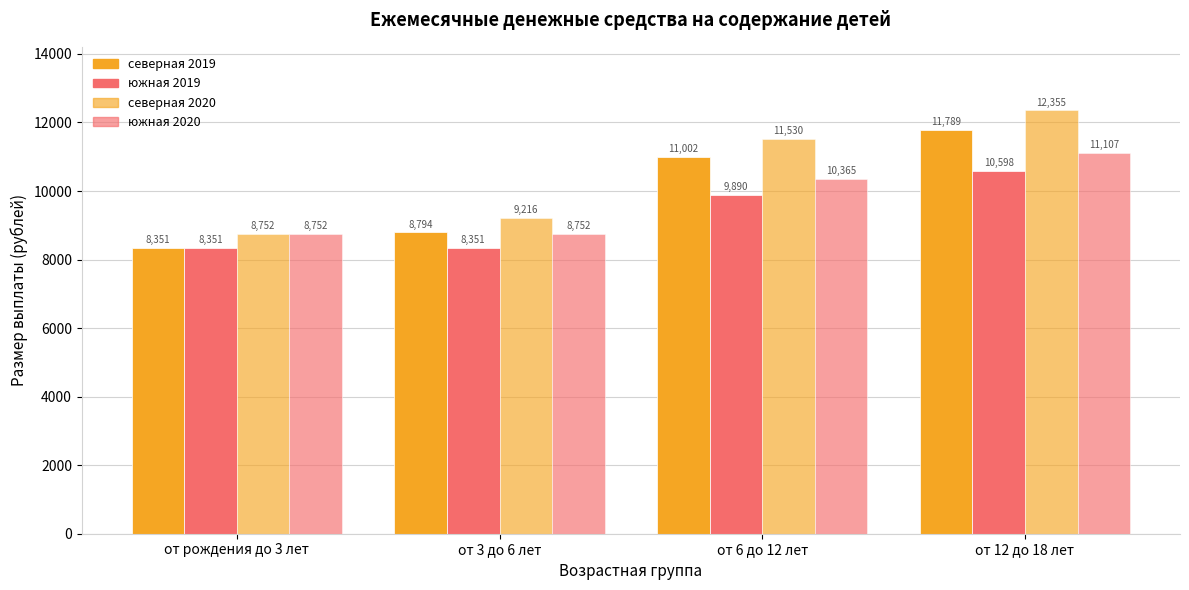

How many values in the северная 2019 series are below 11001?

2